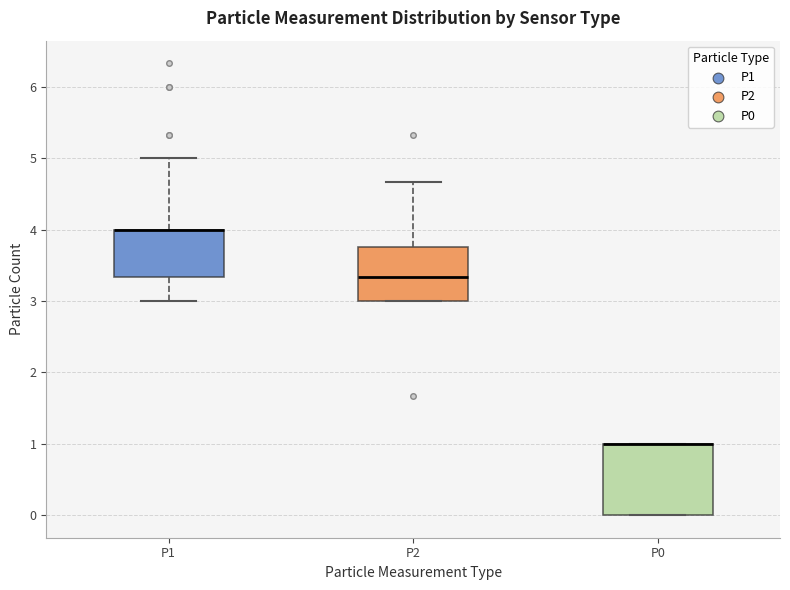

Where is the lower edge of the box for P1 on the y-axis? The values are not printed on the chart, so give them approximately, as read against the axis.

3.3